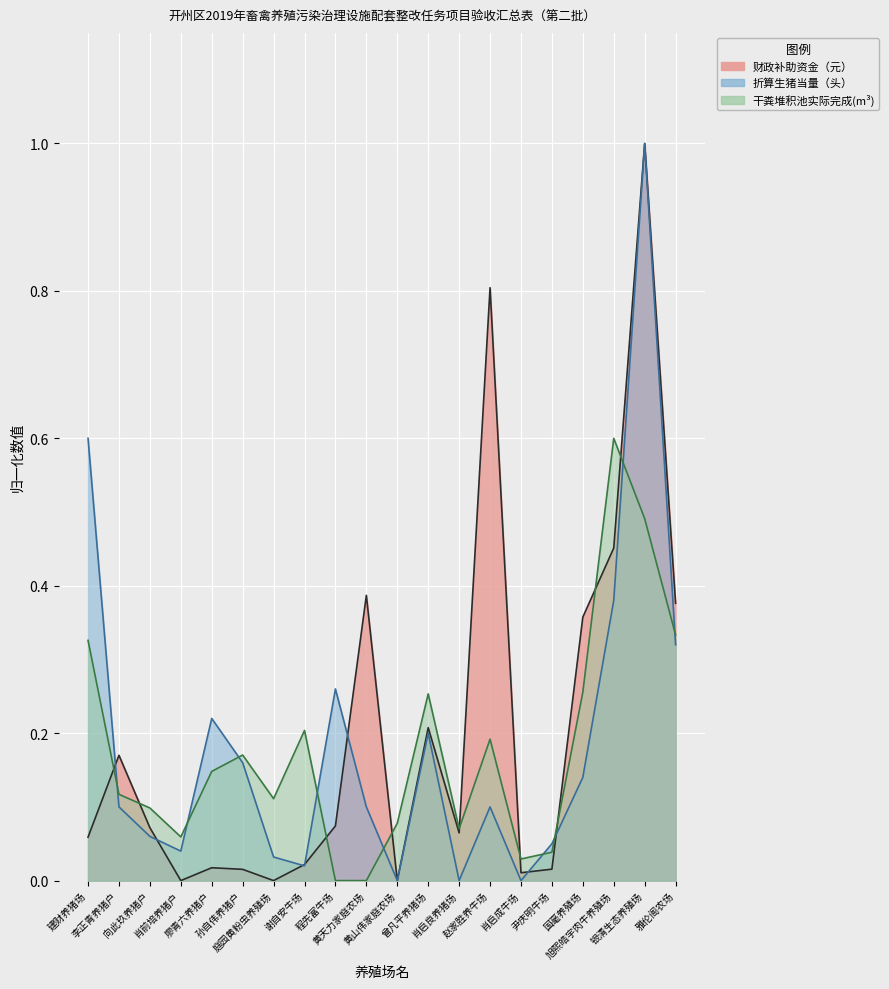

What is the sum of all 干粪堆积池实际完成 values?

3.6